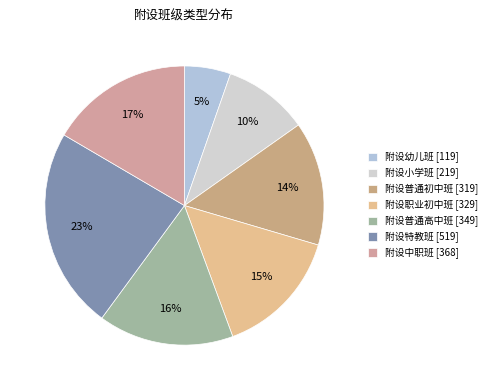

To the nearest percent, what percentage of the pie is 附设特教班 [519]?

23%